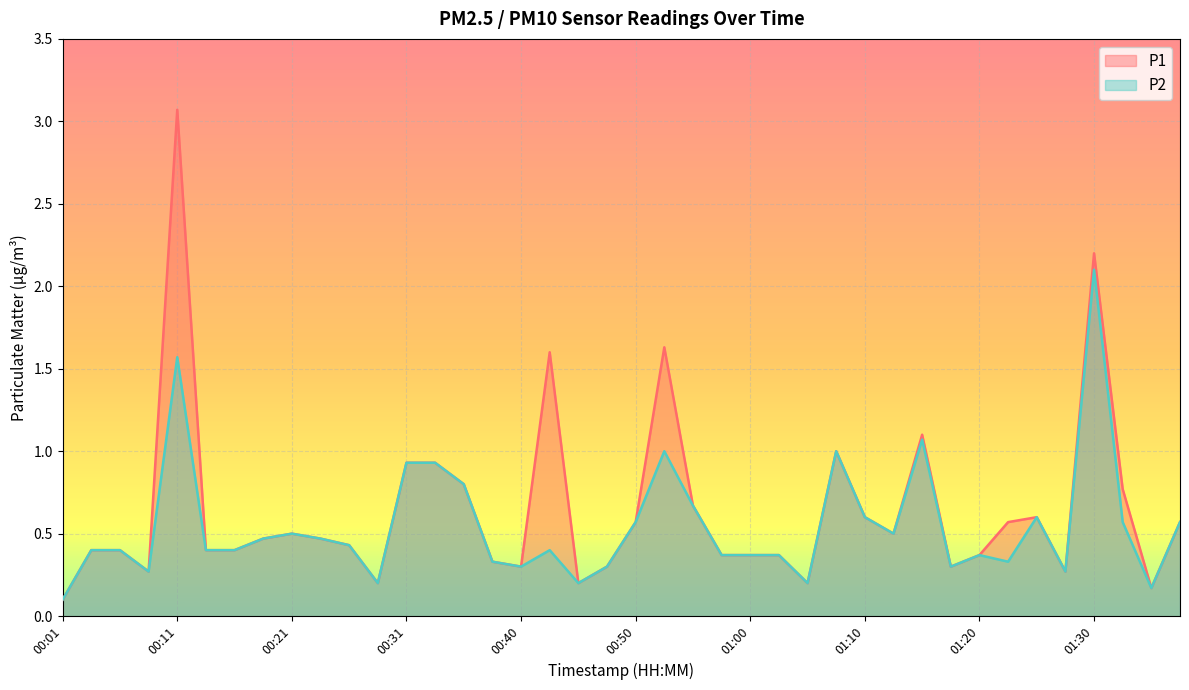

Which series has the largest total across all categories?

P1